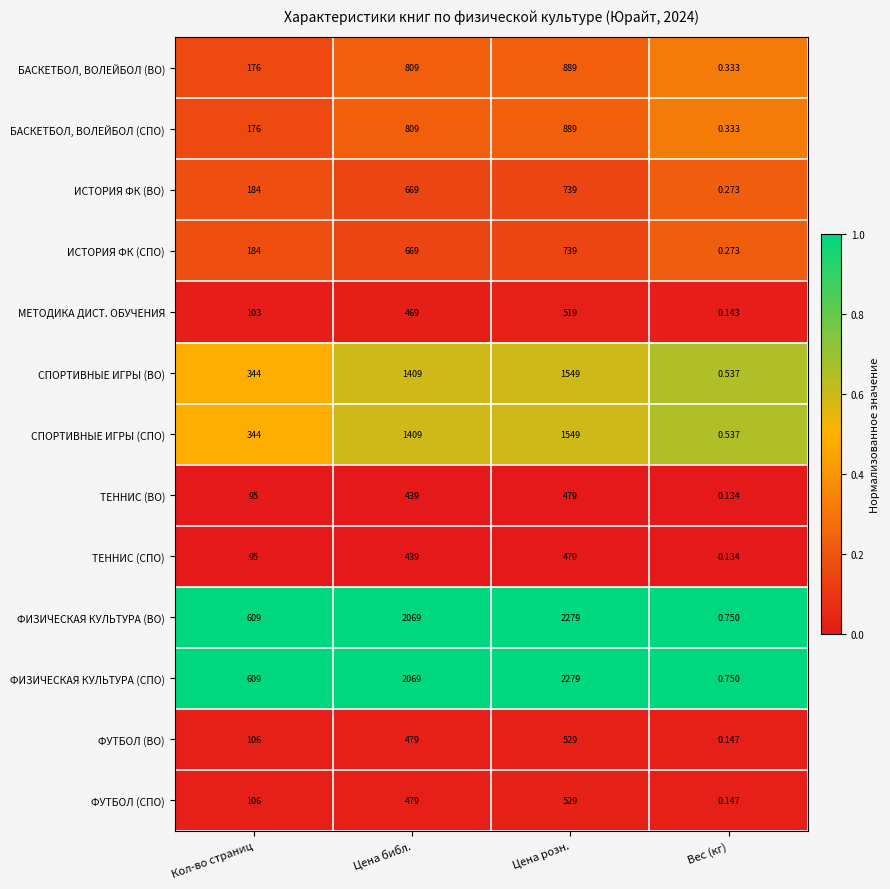

At which label does ФИЗИЧЕСКАЯ КУЛЬТУРА (СПО) reach its minimum?

Вес (кг)